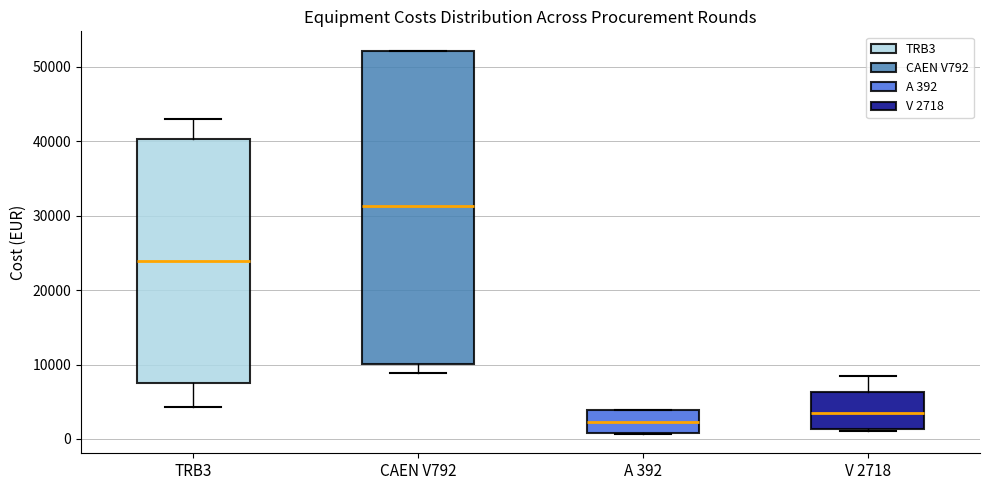

Reading left to right, read every box against the y-axis: the position of its median line, the range the box covers, and the ends of its whiskers. The values are not printed on the chart, so give them approximately, as read against the axis.

TRB3: median 24000, box 8000 to 40000, whiskers 4000 to 43000
CAEN V792: median 31000, box 10000 to 52000, whiskers 9000 to 52000
A 392: median 2000, box 1000 to 4000, whiskers 1000 to 4000
V 2718: median 4000, box 1000 to 6000, whiskers 1000 to 8000